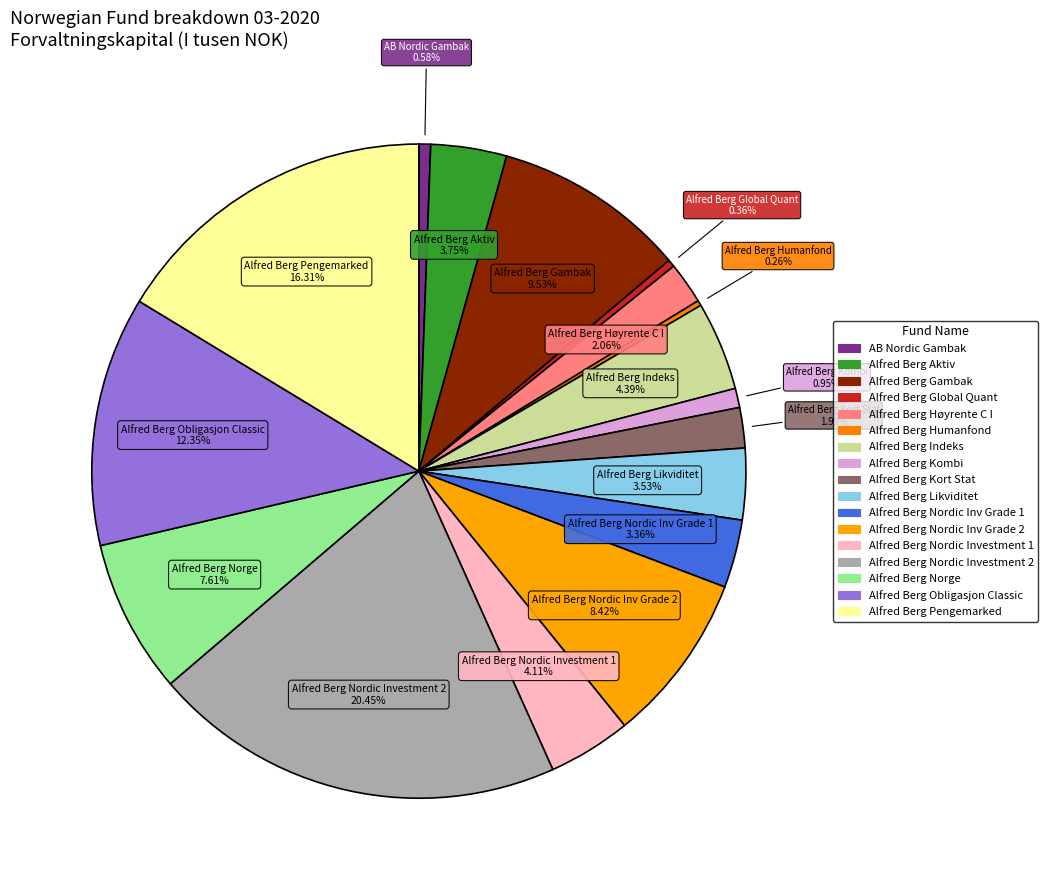

To the nearest percent, what portion does Alfred Berg Indeks represent?

4%